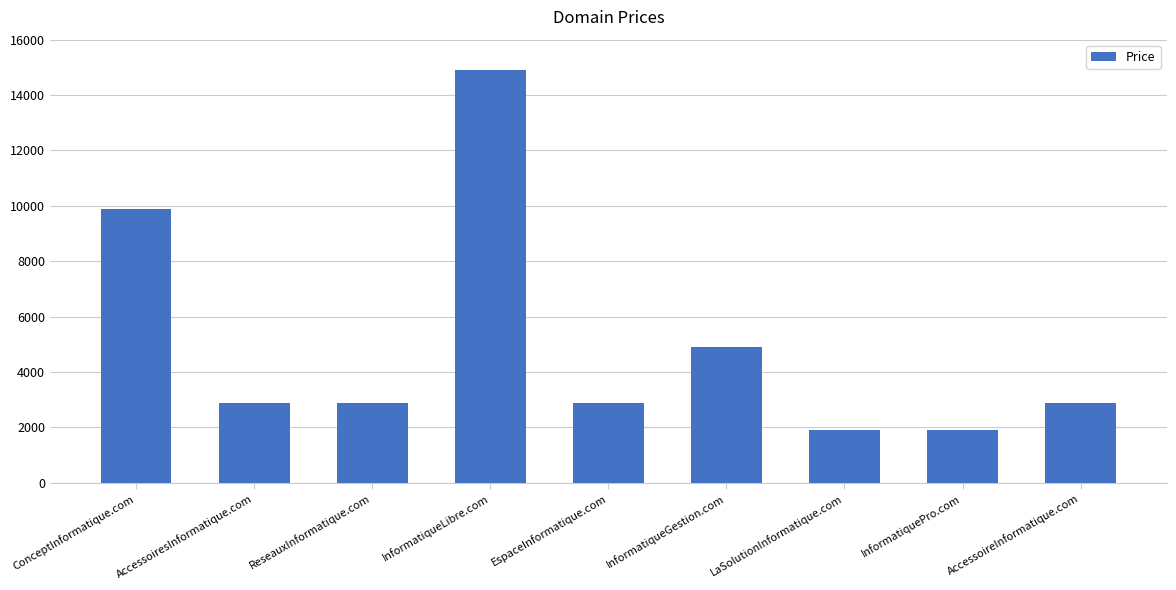

Between AccessoiresInformatique.com and InformatiquePro.com, which is larger?

AccessoiresInformatique.com